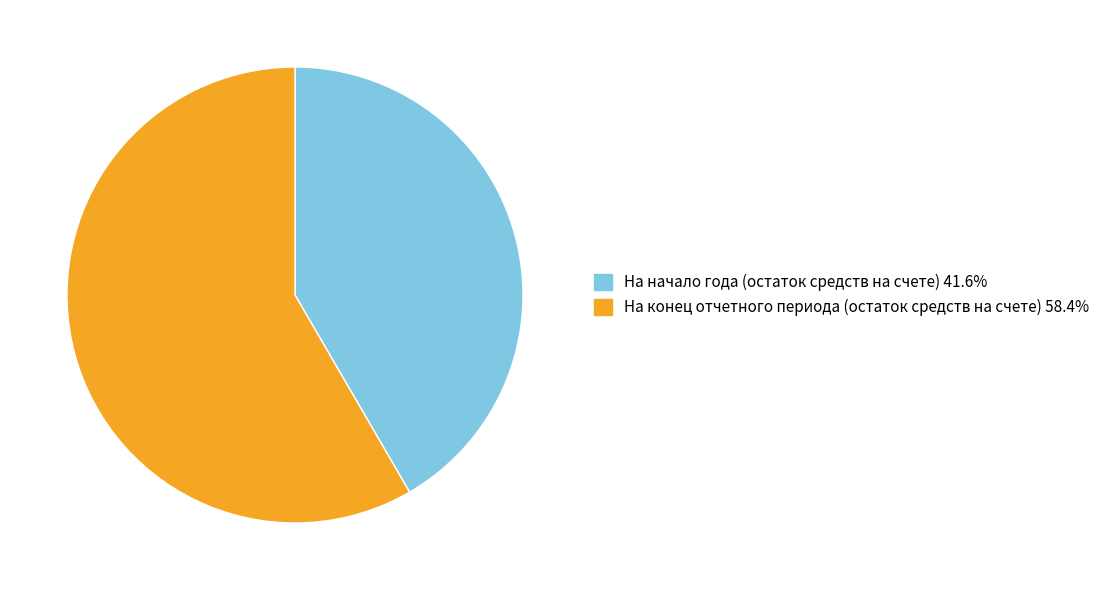

Combined, do На начало года (остаток средств на счете) and На конец отчетного периода (остаток средств на счете) account for over 50%?

Yes